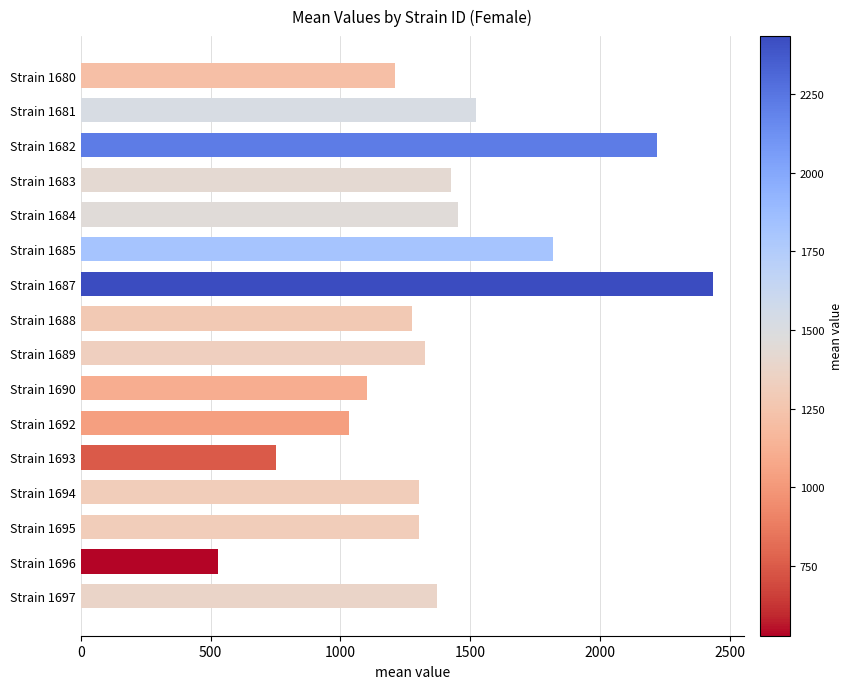

What is the difference between the second highest and second lowest values?

1468.3